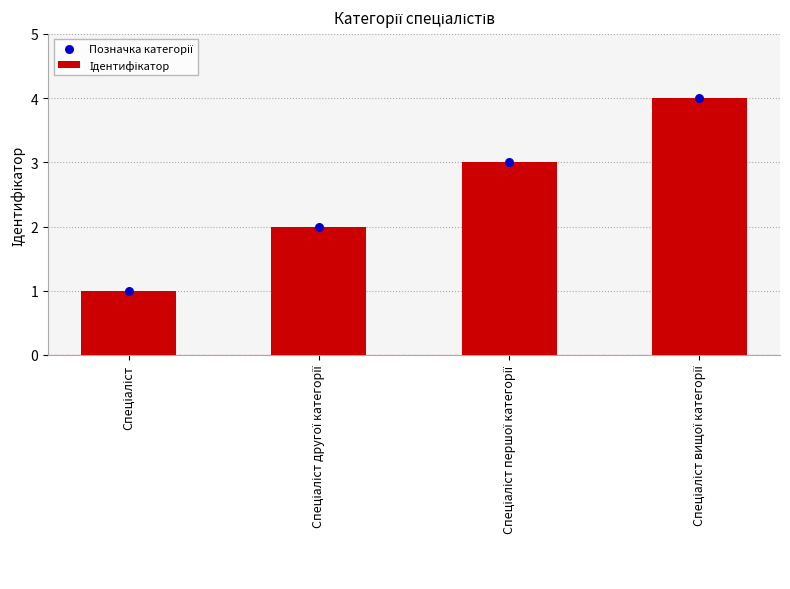

Which series reaches the maximum Y coordinate?

Ідентифікатор